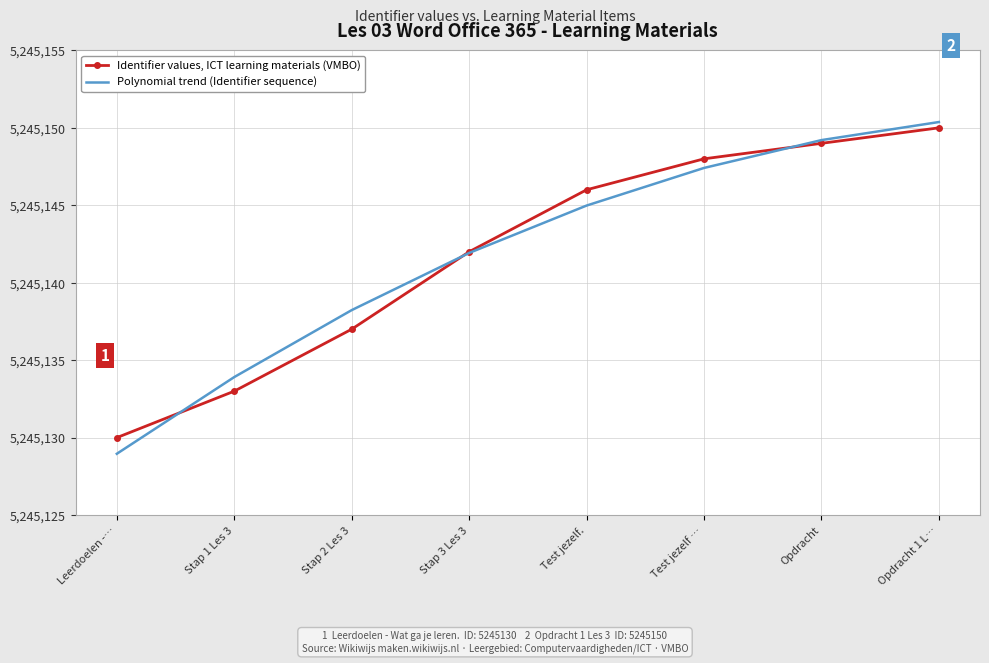

Which series has the largest range (max minus min)?

Polynomial trend (Identifier sequence)